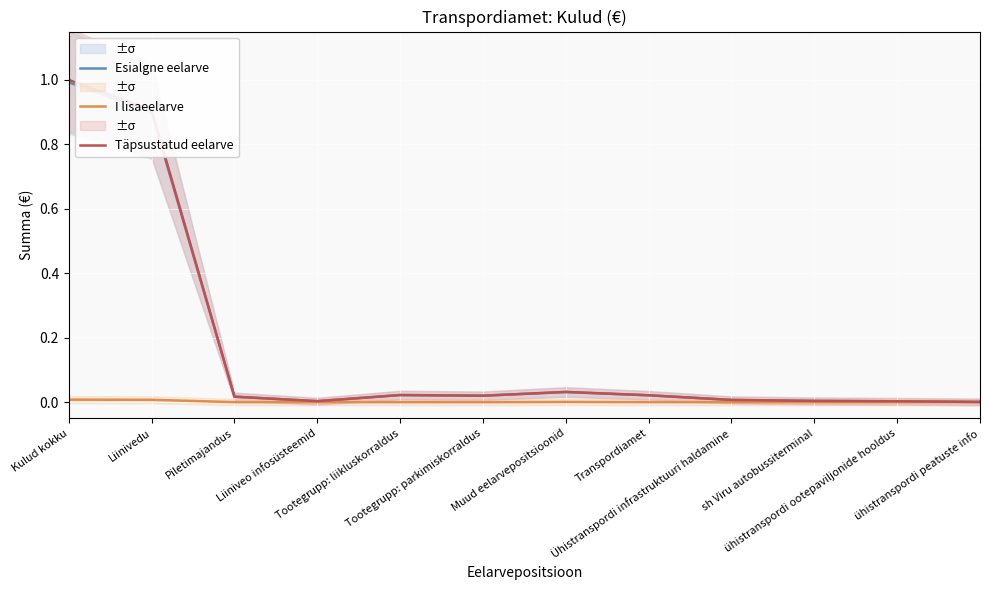

How many interior local peaks does the Esialgne eelarve series have?

2